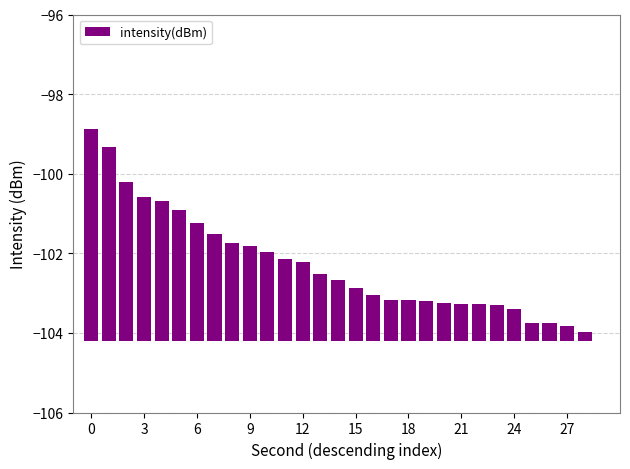

Count the number of data series in this chart.

1